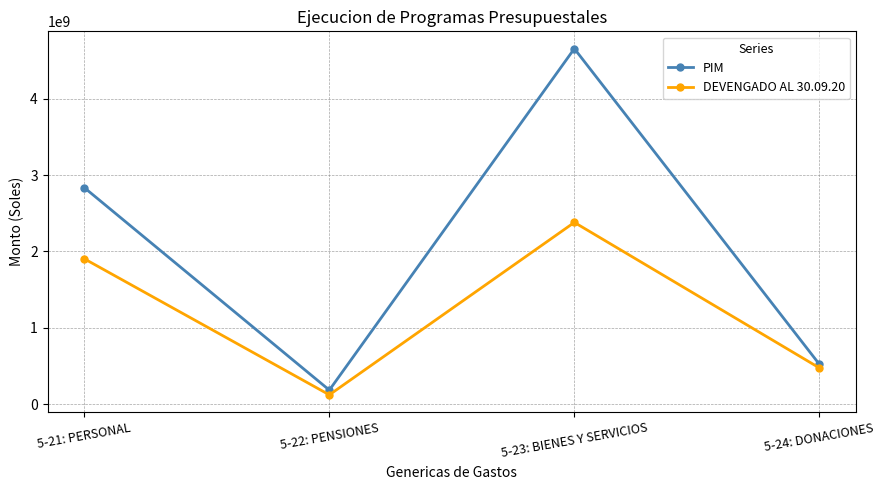

How many lines are shown in the chart?

2